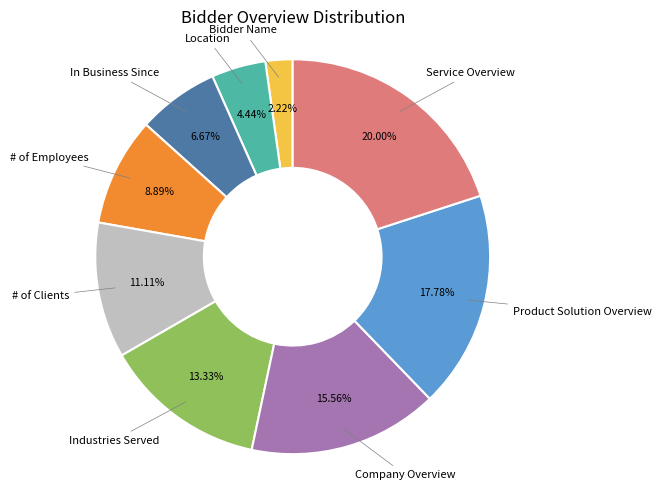

Is there any slice that represents more than half of the pie?

No